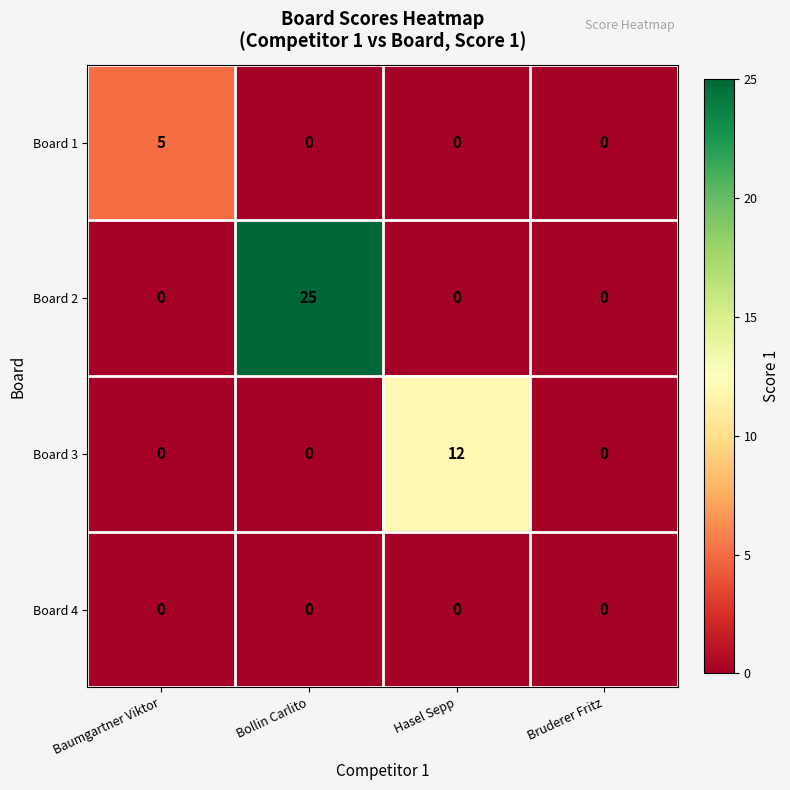

List the series in order of their peak value, lowest first.

Board 4, Board 1, Board 3, Board 2